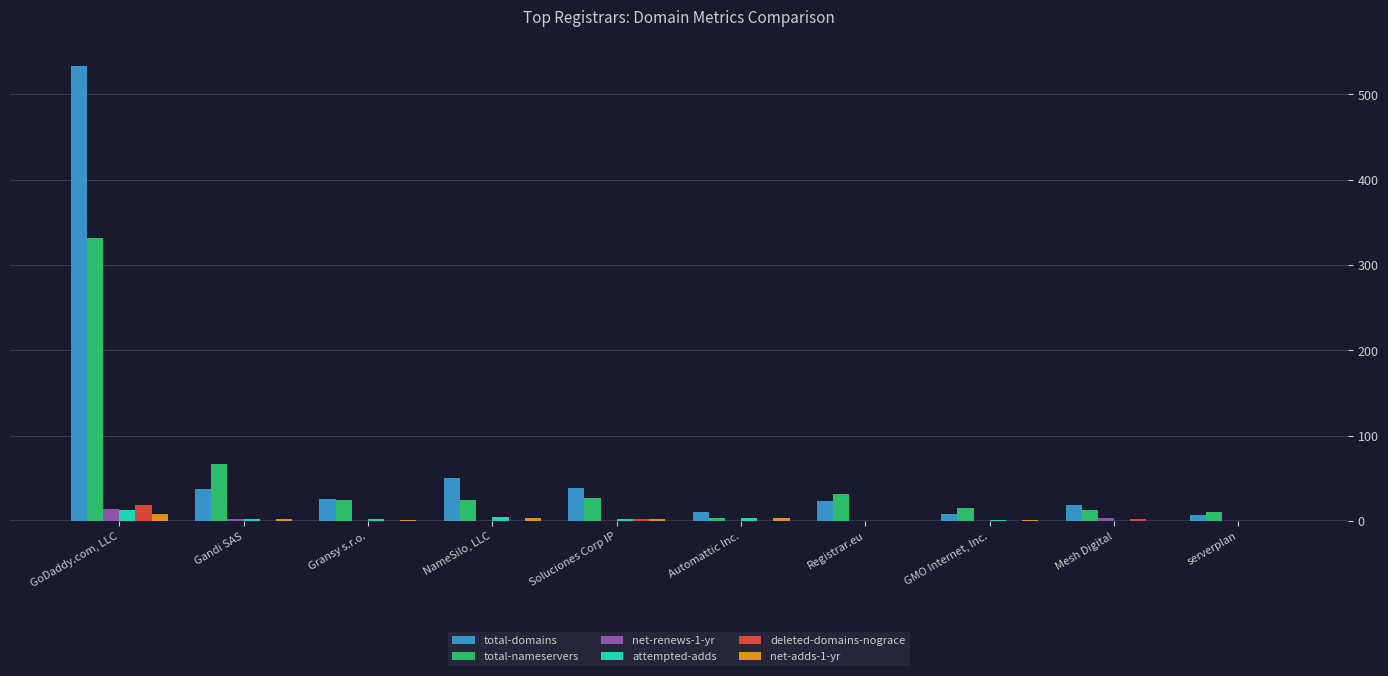

What is the maximum value for net-adds-1-yr?

8